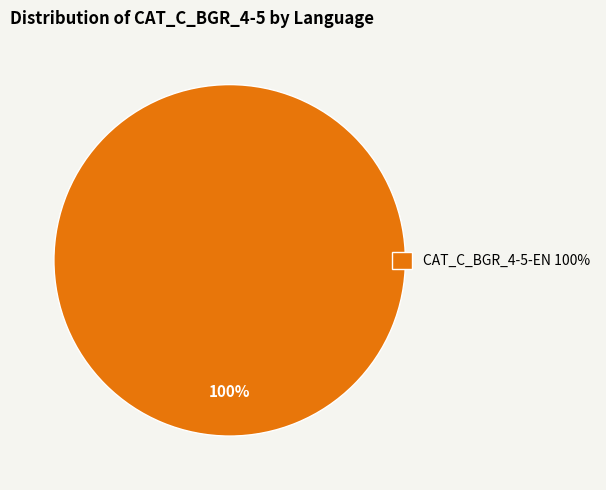

Is it true that CAT_C_BGR_4-5-EN 100% is 100% of the pie?

True